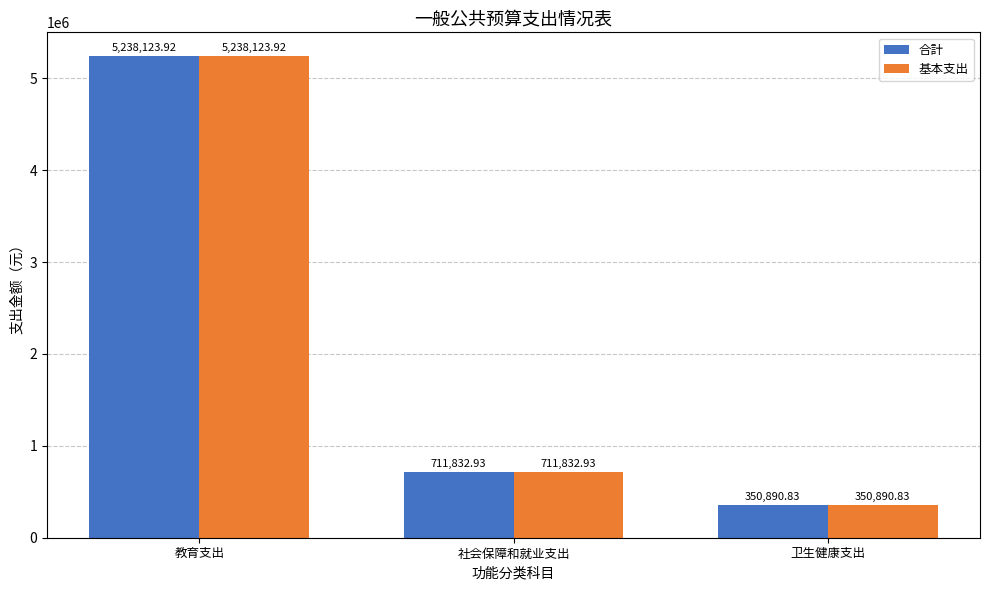

How many bars are there in total?

6